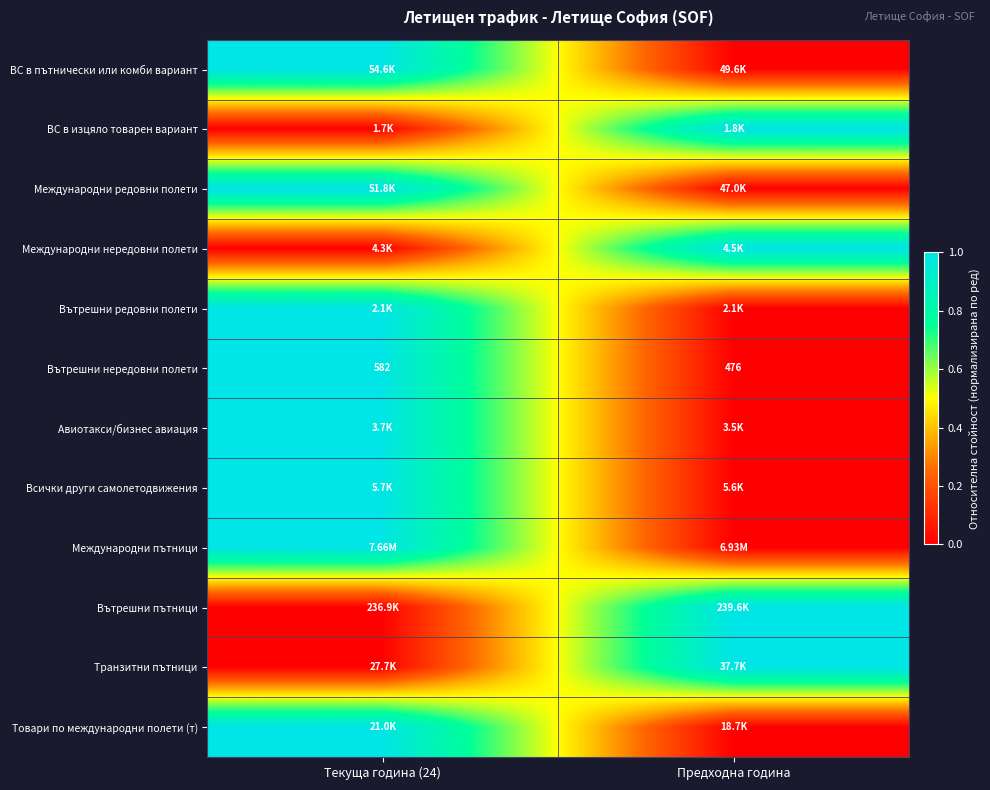

What is the sum of all Вътрешни нередовни полети values?

1058